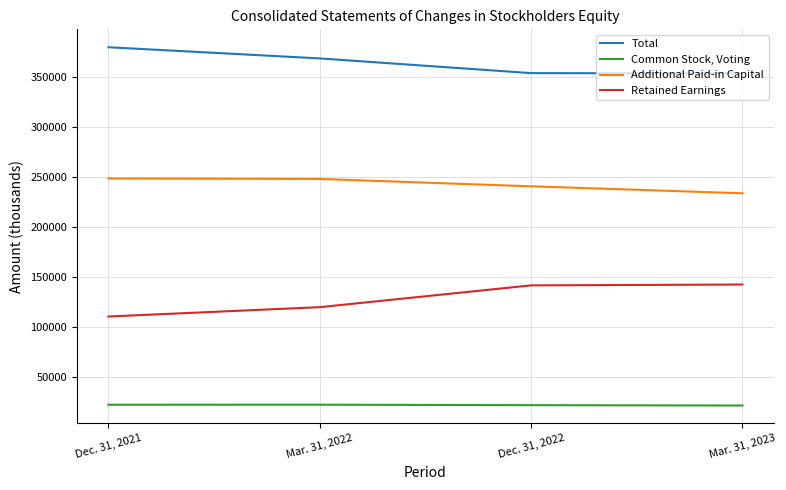

Is the value of Retained Earnings at Dec. 31, 2022 greater than the value of Common Stock, Voting at Dec. 31, 2021?

Yes